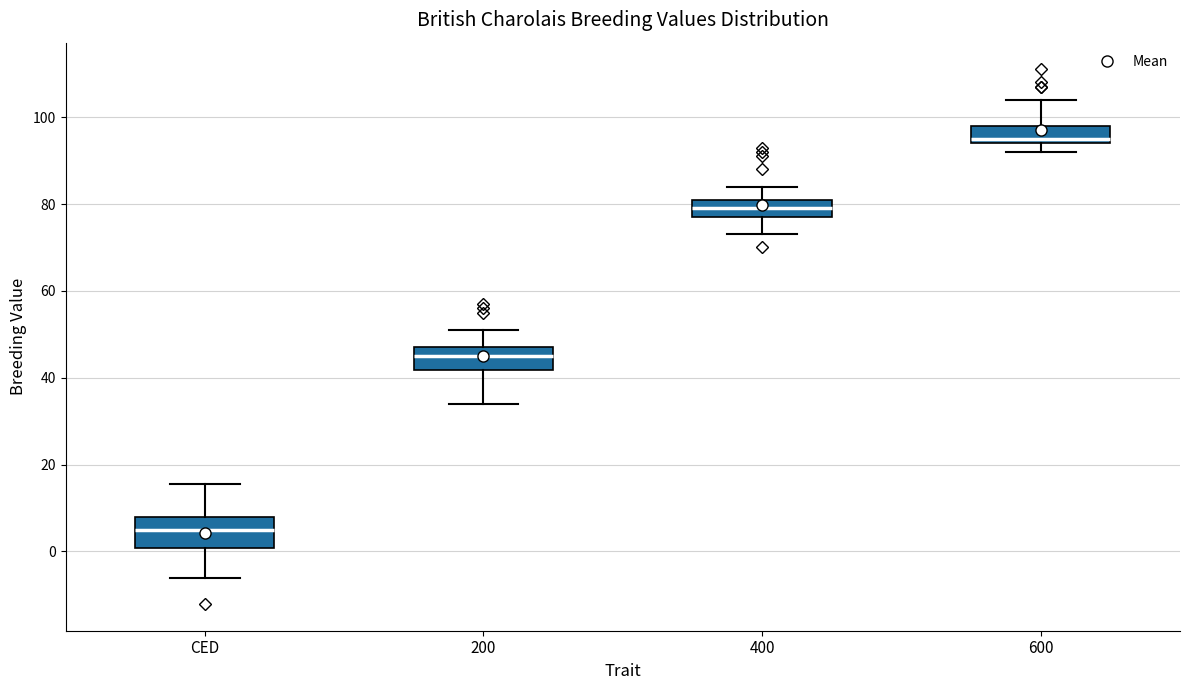

Where does the upper whisker of the box for 400 end on the y-axis? The values are not printed on the chart, so give them approximately, as read against the axis.

84